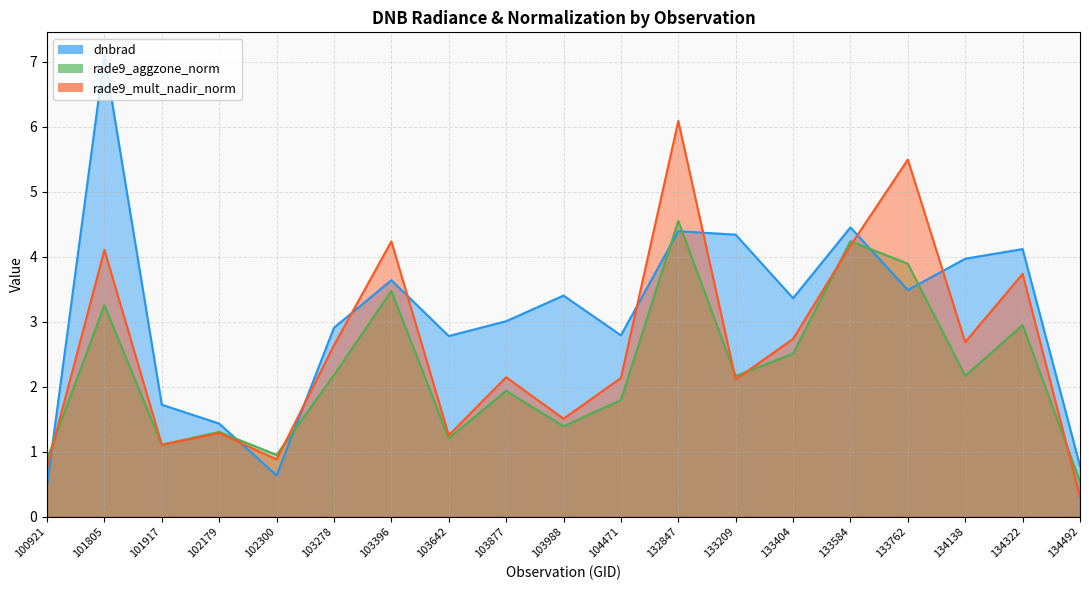

Does the chart display data point markers on the line(s)?

No